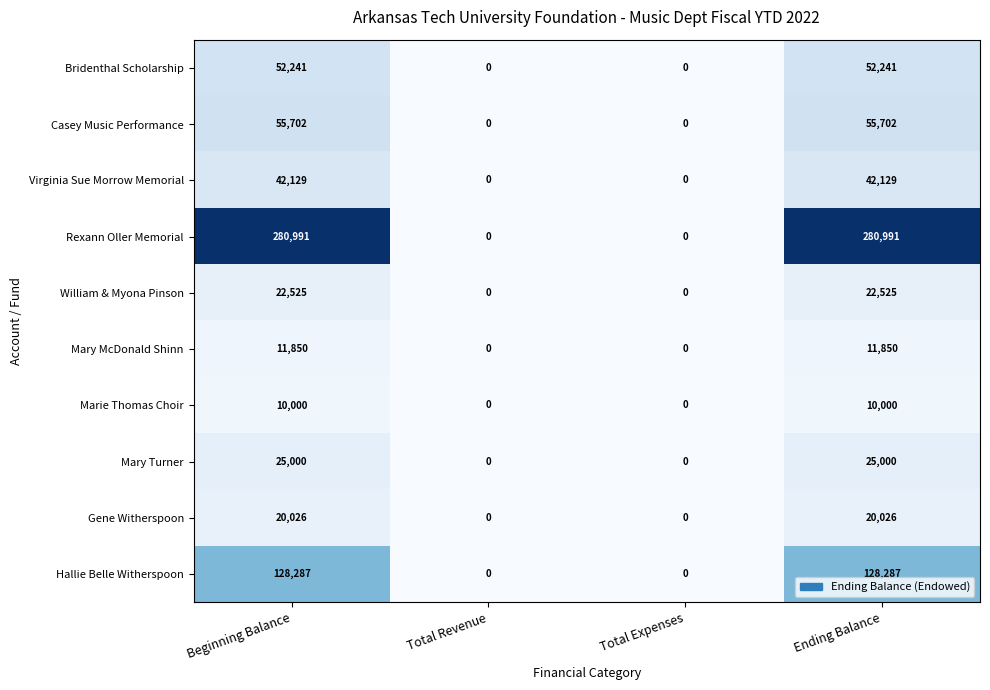

How many Casey Music Performance values are between 0 and 55702?

4